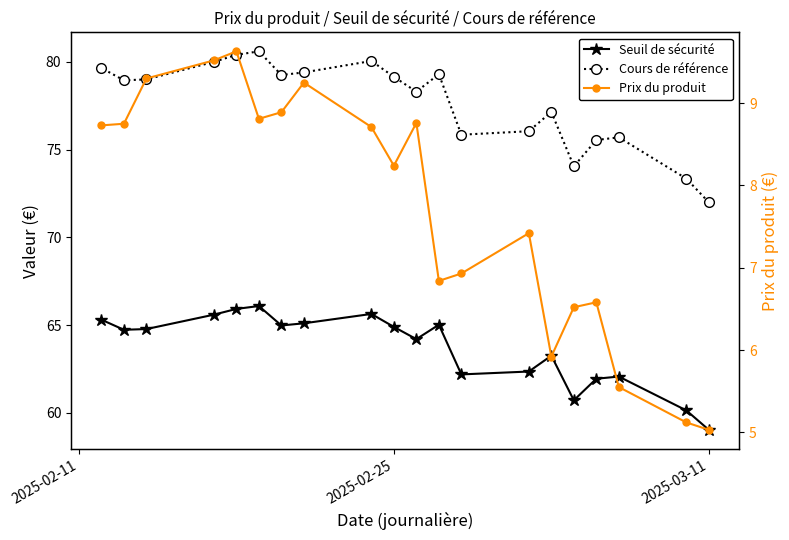

True or false: Prix du produit and Seuil de sécurité intersect in this chart.

False